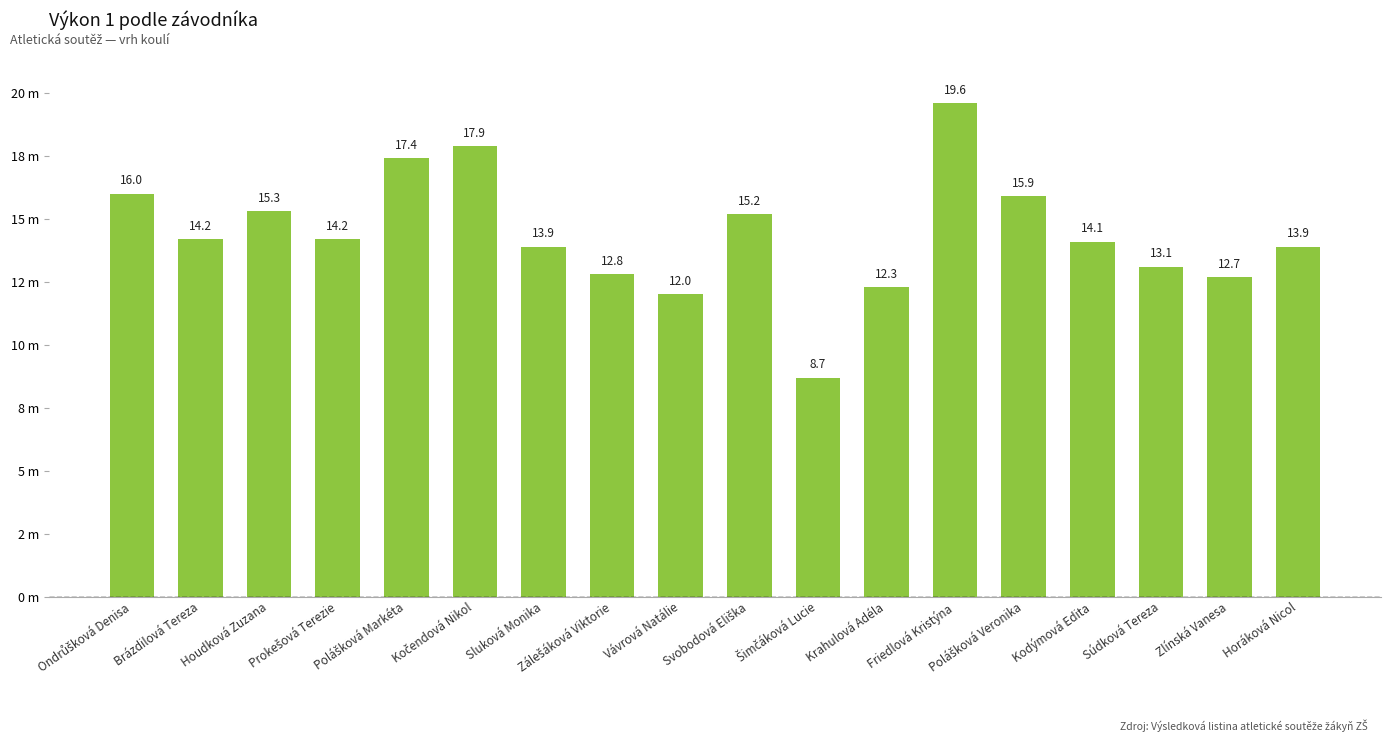

Are the bars horizontal?

No